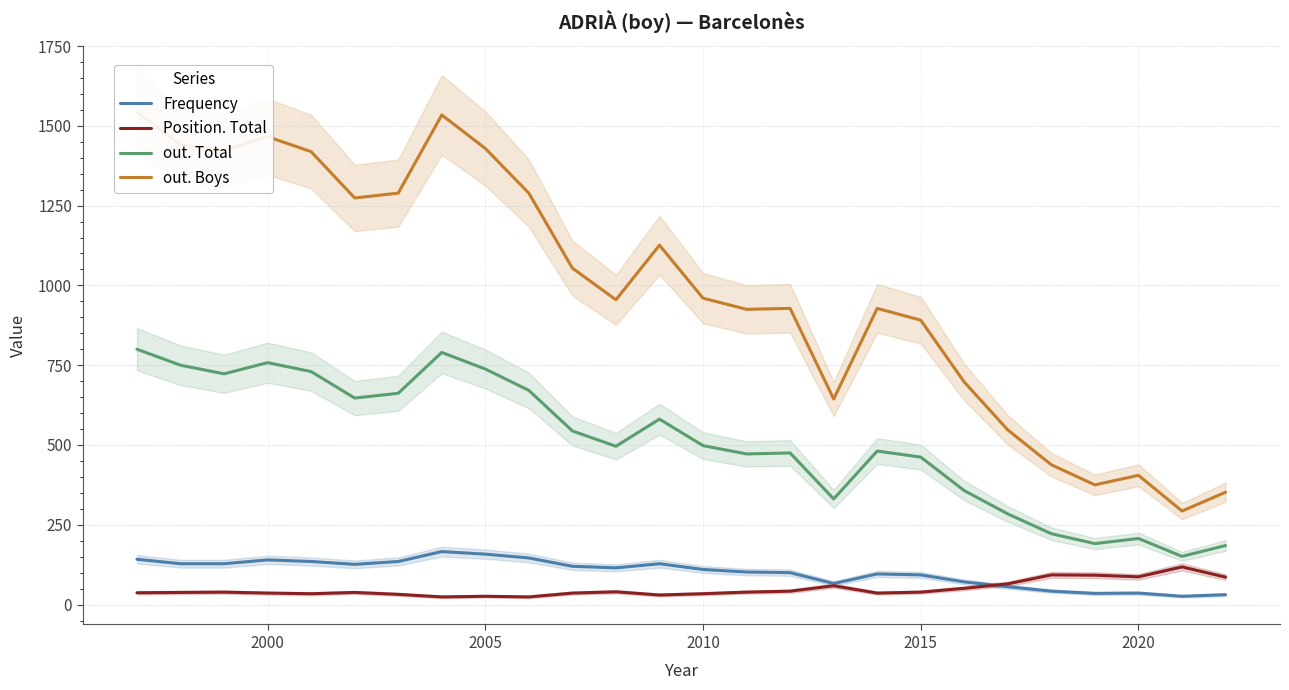

What are all the series names shown in the legend?

Frequency, Position. Total, out. Total, out. Boys